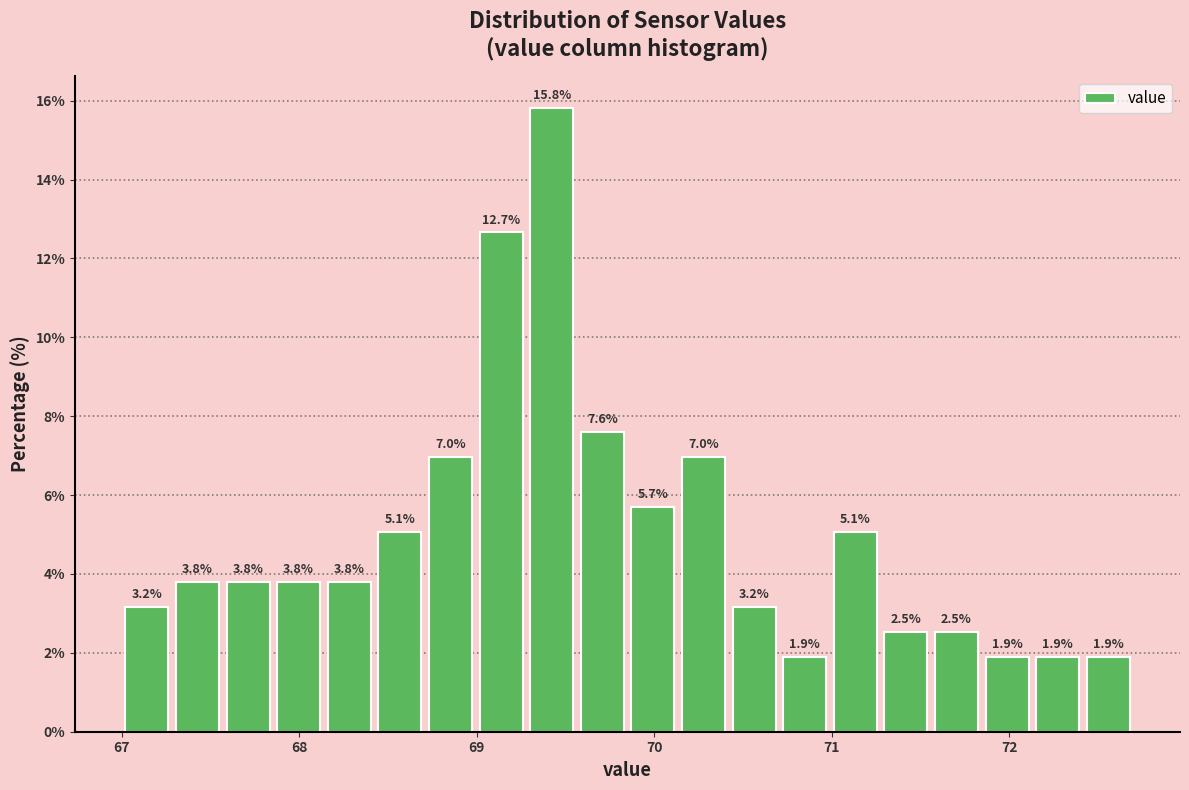

Read against the x-axis, roughly where is the centre of the tallest bar?

69.4